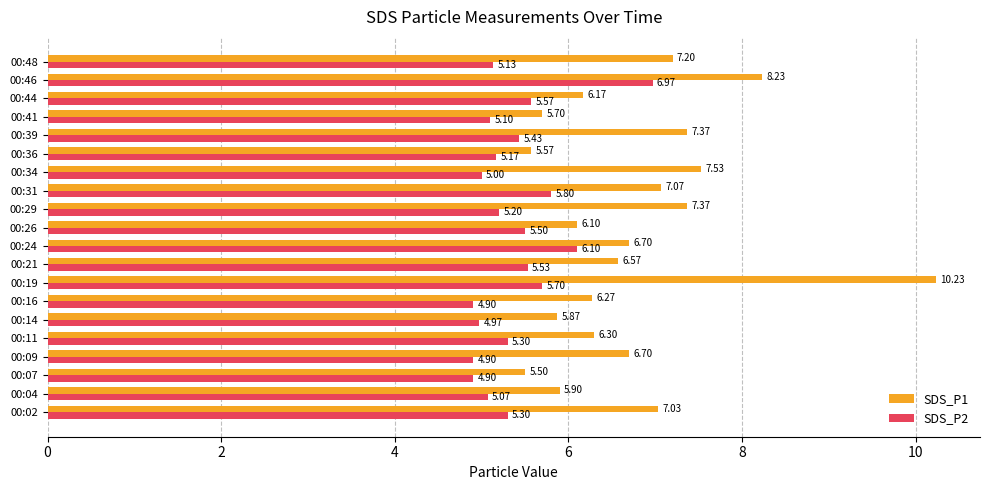

List the series in order of their peak value, highest first.

SDS_P1, SDS_P2